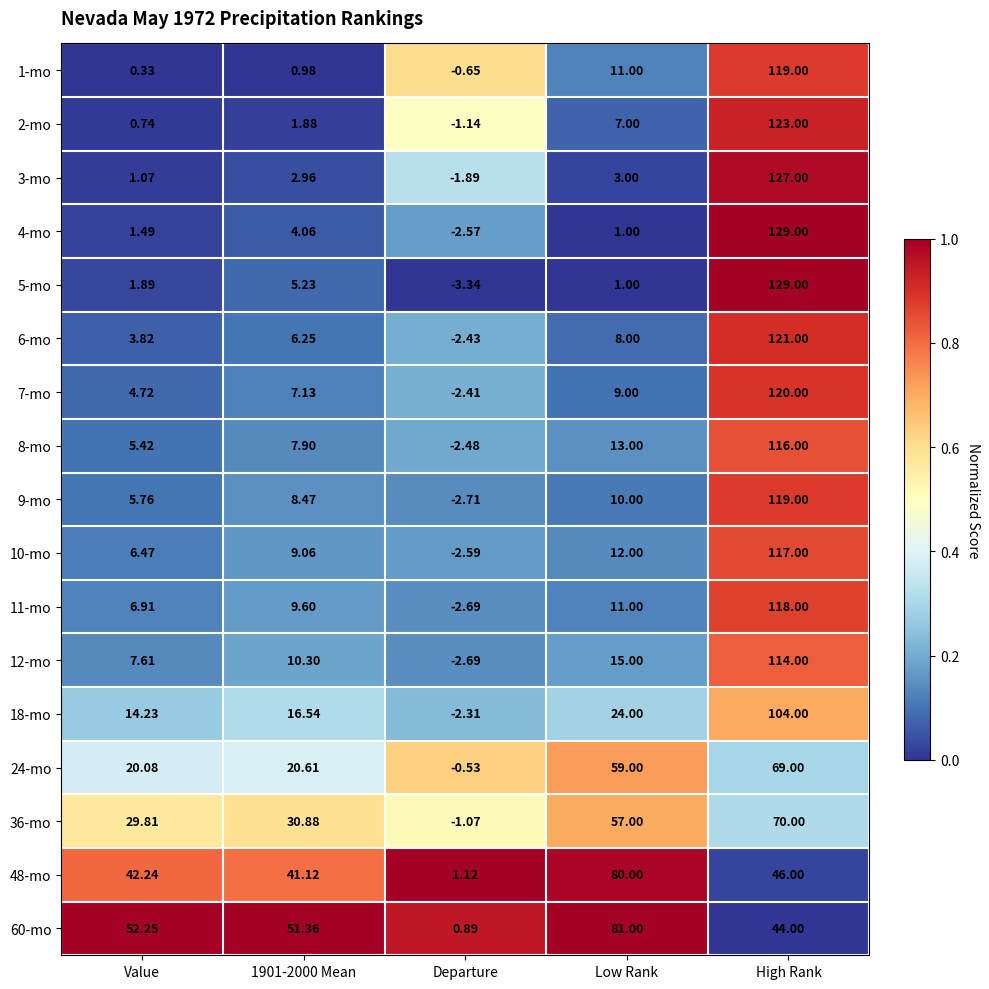

Which label corresponds to the largest value in the chart?

High Rank